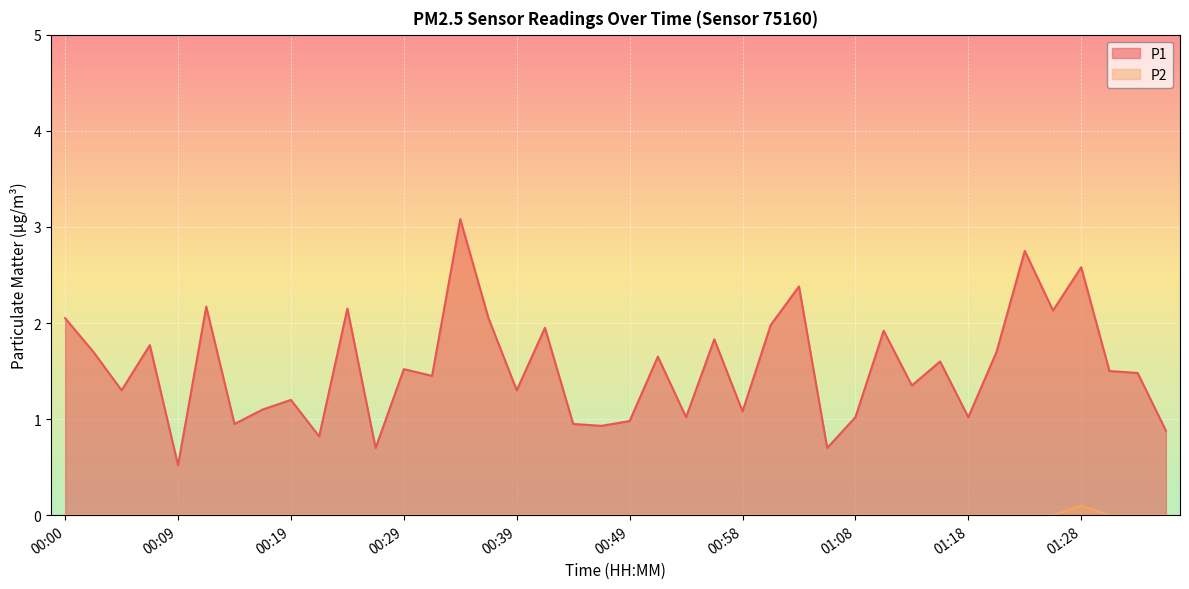

Reading left to right, transcribe all the data shown in this chart.

P1: 2.0	1.7	1.3	1.8	0.5	2.2	0.9	1.1	1.2	0.8	2.1	0.7	1.5	1.4	3.1	2.0	1.3	1.9	0.9	0.9	1.0	1.6	1.0	1.8	1.1	2.0	2.4	0.7	1.0	1.9	1.4	1.6	1.0	1.7	2.8	2.1	2.6	1.5	1.5	0.9
P2: 0.0	0.0	0.0	0.0	0.0	0.0	0.0	0.0	0.0	0.0	0.0	0.0	0.0	0.0	0.0	0.0	0.0	0.0	0.0	0.0	0.0	0.0	0.0	0.0	0.0	0.0	0.0	0.0	0.0	0.0	0.0	0.0	0.0	0.0	0.0	0.0	0.1	0.0	0.0	0.0